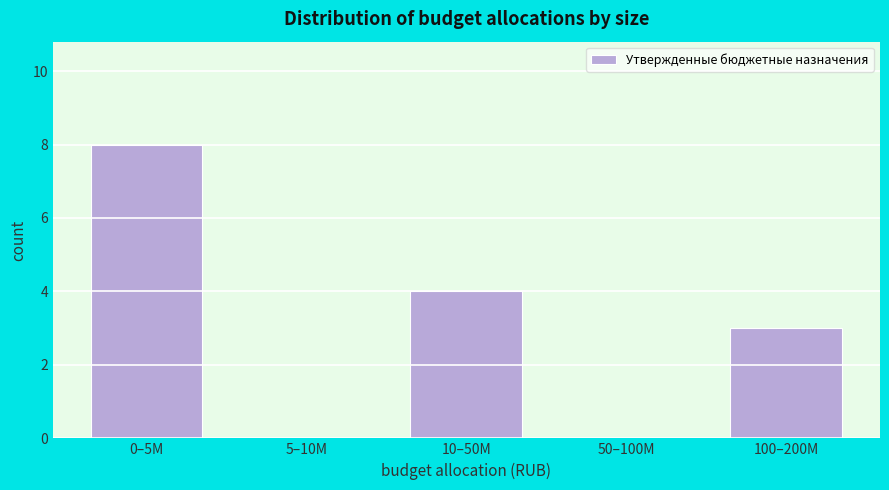

Reading left to right, extract all data points from this chart.

0–5M=8	5–10M=0	10–50M=4	50–100M=0	100–200M=3